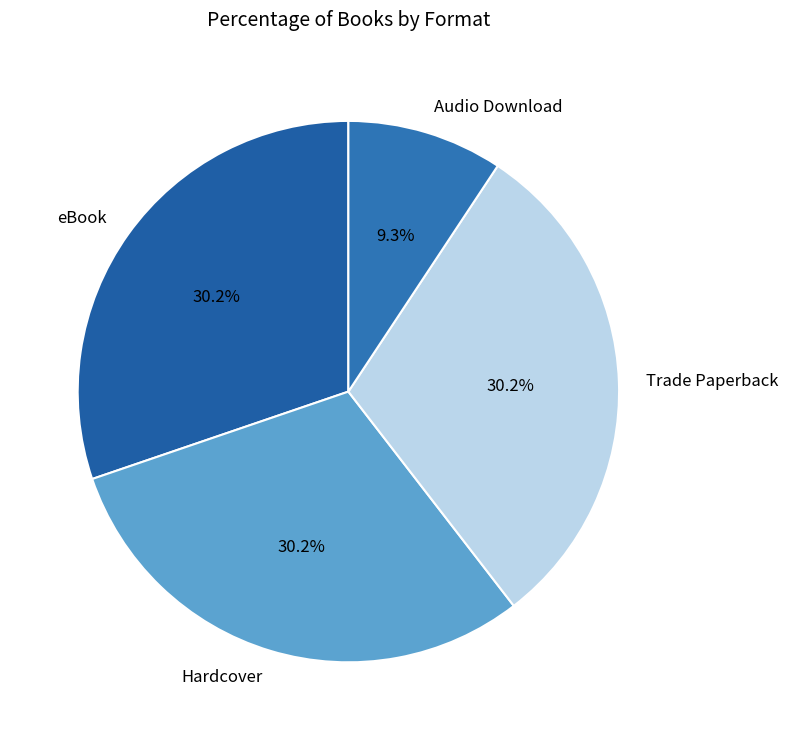

What portion of the pie excludes eBook?

69.8%